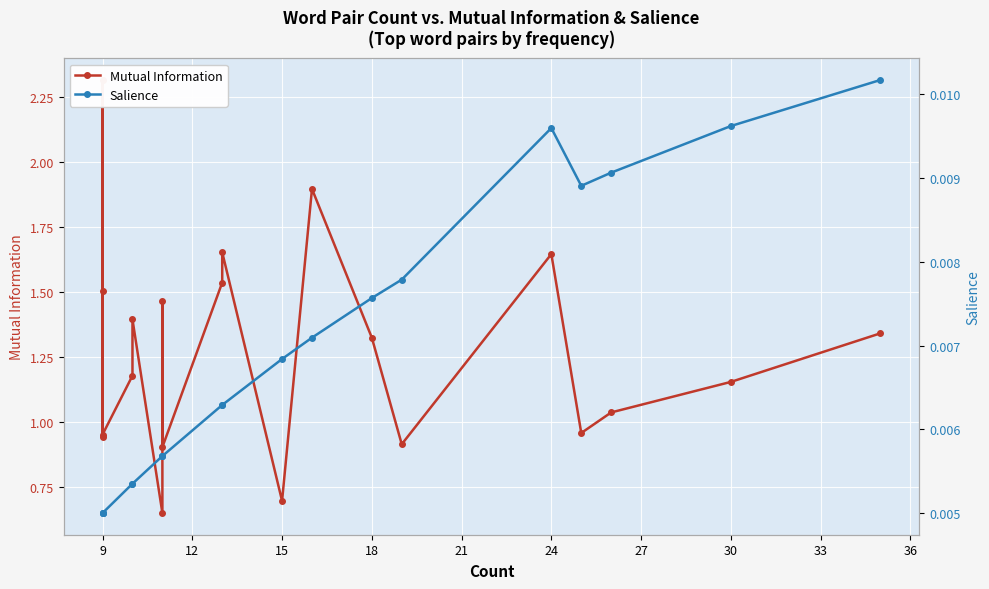

At which category is the sum across all series the highest?

9